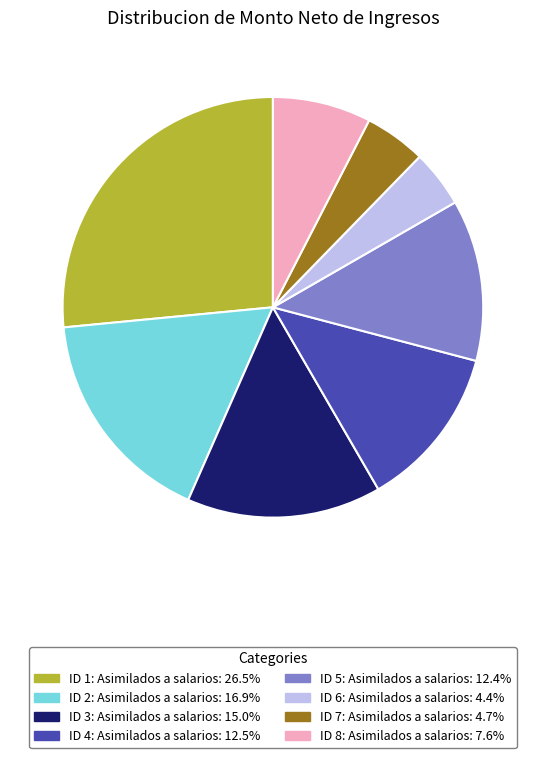

How many segments does this pie chart have?

8